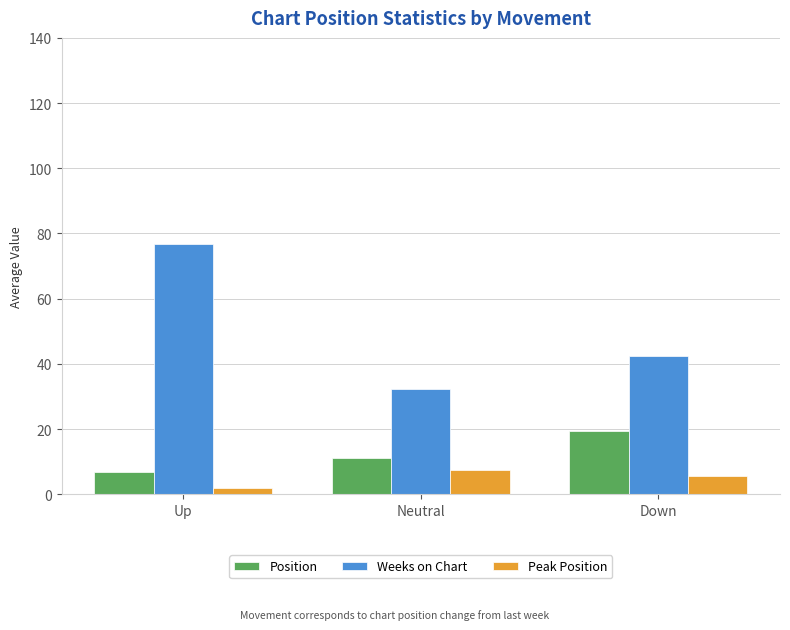

What is the sum of all Peak Position values?

14.7